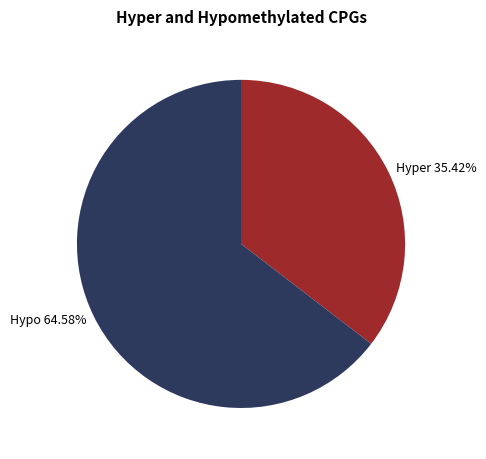

Do Hyper 35.42% and Hypo 64.58% together represent more than half of the pie?

Yes